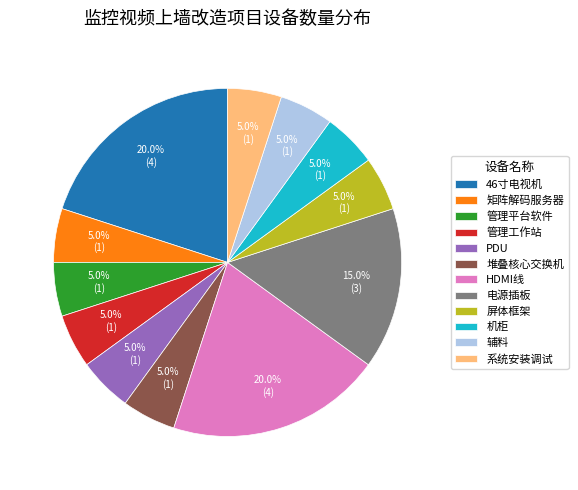

To the nearest percent, what portion does PDU represent?

5%